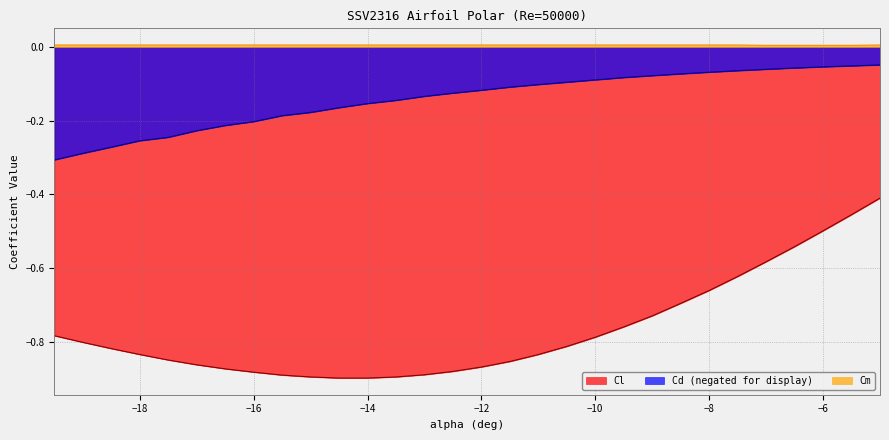

True or false: Cd has more than 1 interior local peaks.

False